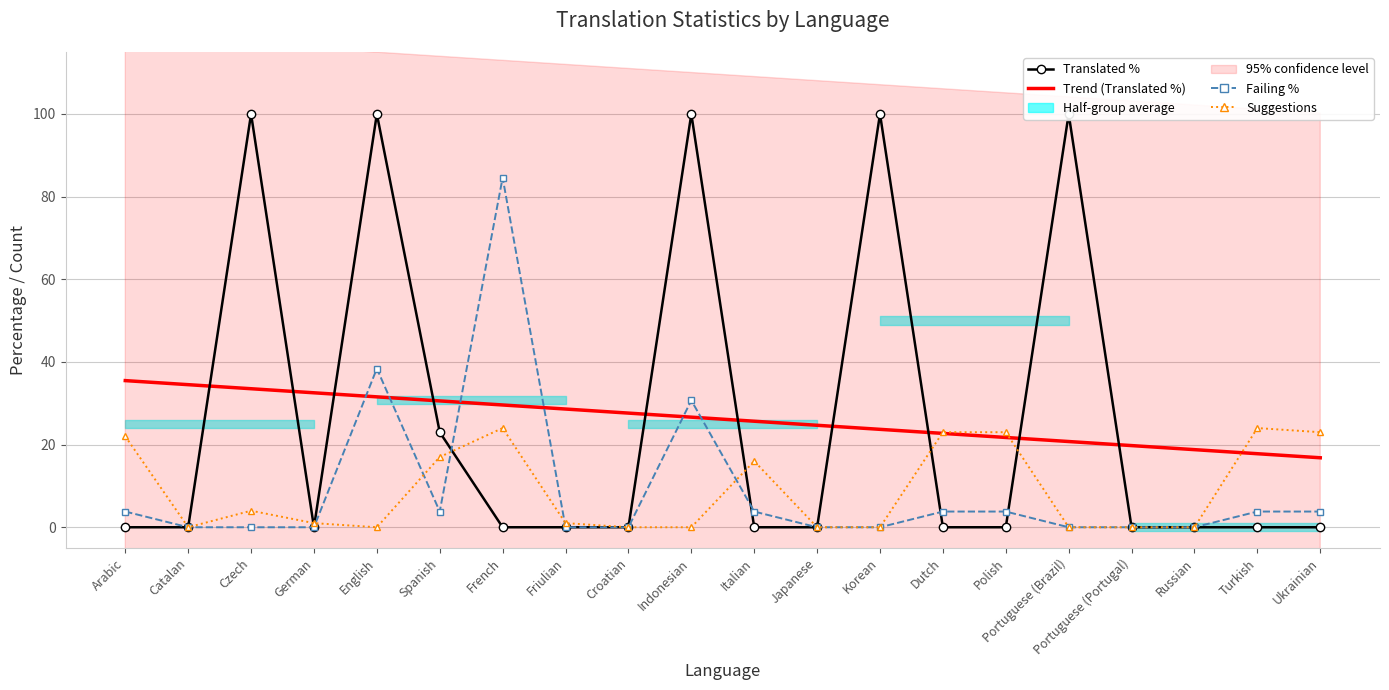

Reading left to right, transcribe all the data shown in this chart.

Translated %: Arabic=0.0	Catalan=0.0	Czech=100.0	German=0.0	English=100.0	Spanish=23.0	French=0.0	Friulian=0.0	Croatian=0.0	Indonesian=100.0	Italian=0.0	Japanese=0.0	Korean=100.0	Dutch=0.0	Polish=0.0	Portuguese (Brazil)=100.0	Portuguese (Portugal)=0.0	Russian=0.0	Turkish=0.0	Ukrainian=0.0
Trend (Translated %): Arabic=35.5	Catalan=34.5	Czech=33.5	German=32.5	English=31.6	Spanish=30.6	French=29.6	Friulian=28.6	Croatian=27.6	Indonesian=26.6	Italian=25.7	Japanese=24.7	Korean=23.7	Dutch=22.7	Polish=21.7	Portuguese (Brazil)=20.7	Portuguese (Portugal)=19.8	Russian=18.8	Turkish=17.8	Ukrainian=16.8
Failing %: Arabic=3.8	Catalan=0.0	Czech=0.0	German=0.0	English=38.4	Spanish=3.8	French=84.6	Friulian=0.0	Croatian=0.0	Indonesian=30.7	Italian=3.8	Japanese=0.0	Korean=0.0	Dutch=3.8	Polish=3.8	Portuguese (Brazil)=0.0	Portuguese (Portugal)=0.0	Russian=0.0	Turkish=3.8	Ukrainian=3.8
Suggestions: Arabic=22.0	Catalan=0.0	Czech=4.0	German=1.0	English=0.0	Spanish=17.0	French=24.0	Friulian=1.0	Croatian=0.0	Indonesian=0.0	Italian=16.0	Japanese=0.0	Korean=0.0	Dutch=23.0	Polish=23.0	Portuguese (Brazil)=0.0	Portuguese (Portugal)=0.0	Russian=0.0	Turkish=24.0	Ukrainian=23.0